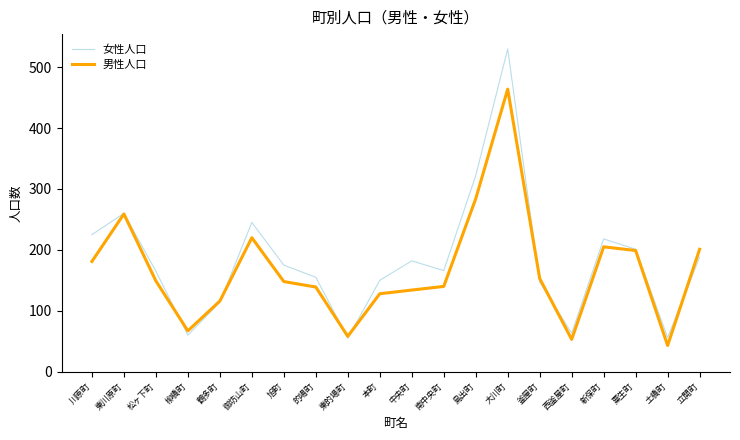

What is the total value across all series at 立開町?

389